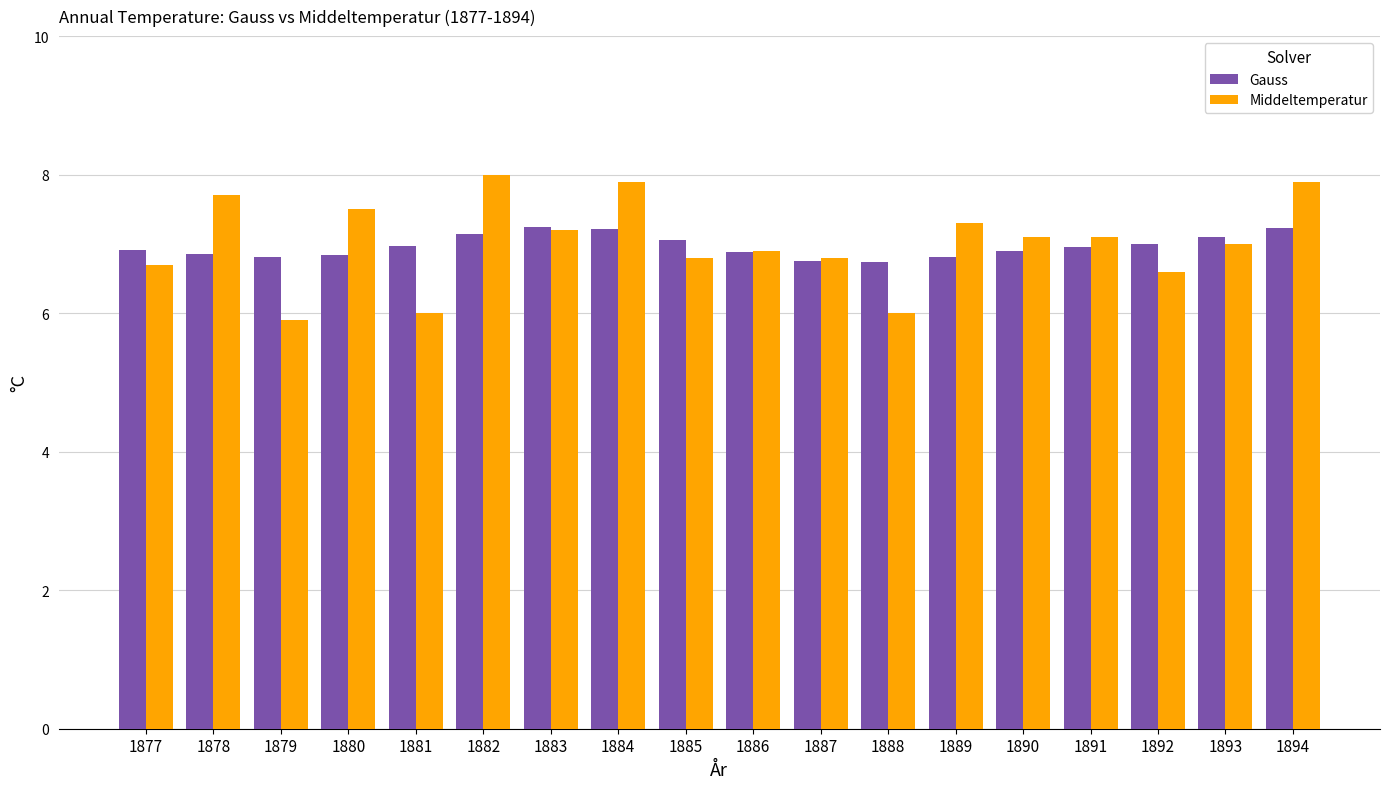

Which series has the largest range (max minus min)?

Middeltemperatur